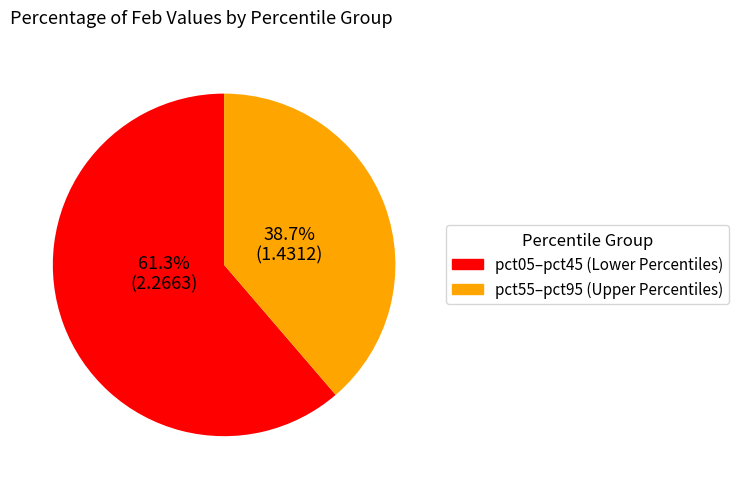

Which category has the biggest portion of the pie?

pct05–pct45 (Lower Percentiles)